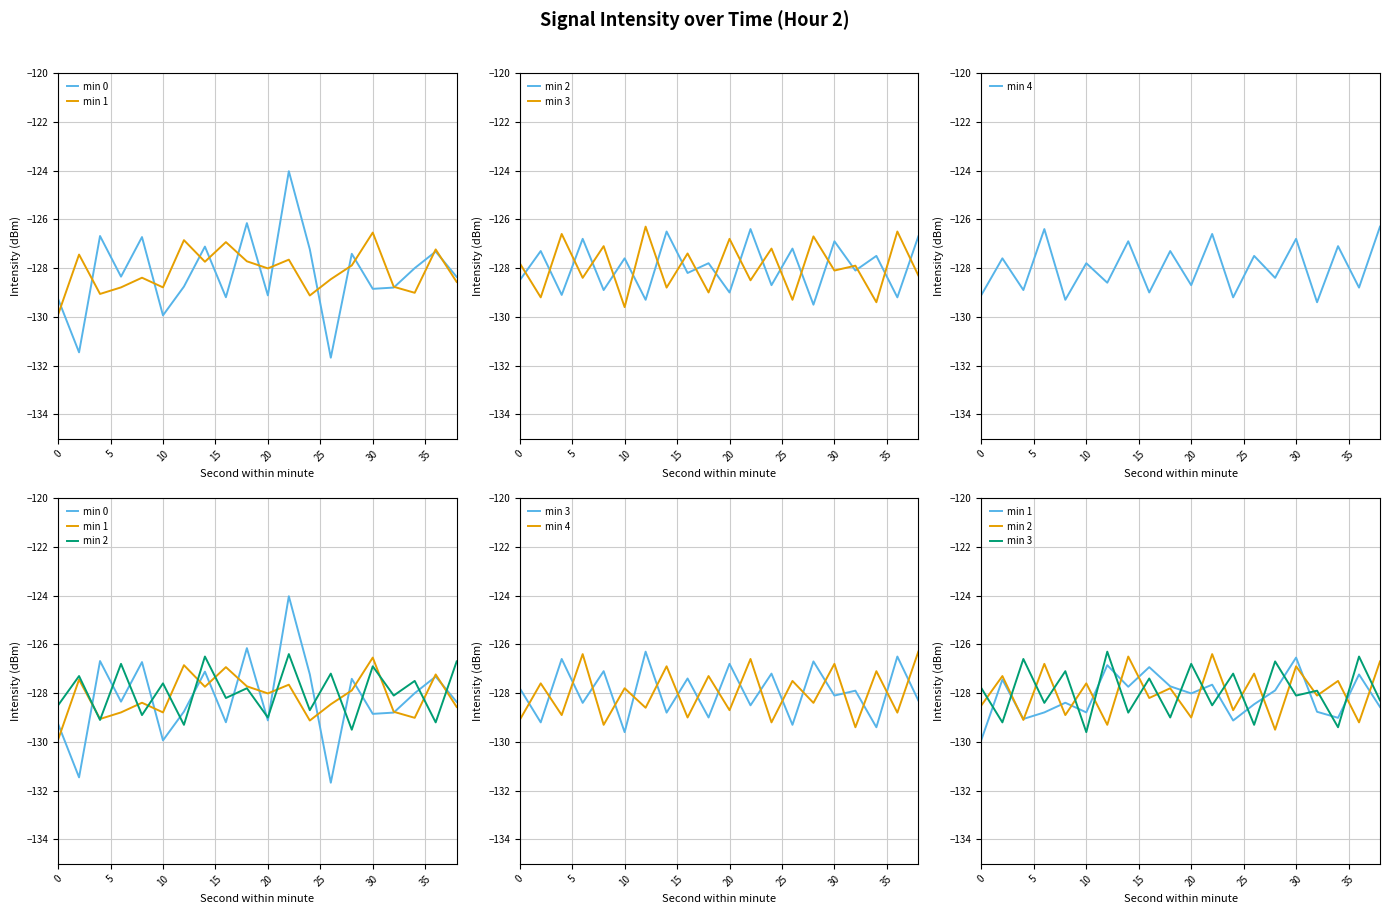

At how many categories does at least one series exceed -130?

20